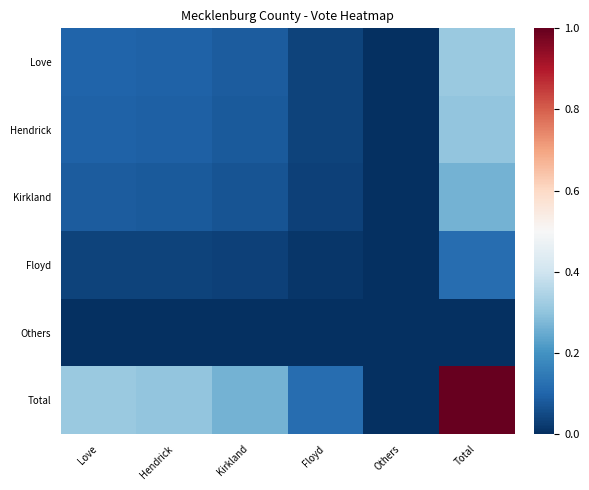

Which series has the largest range (max minus min)?

Total